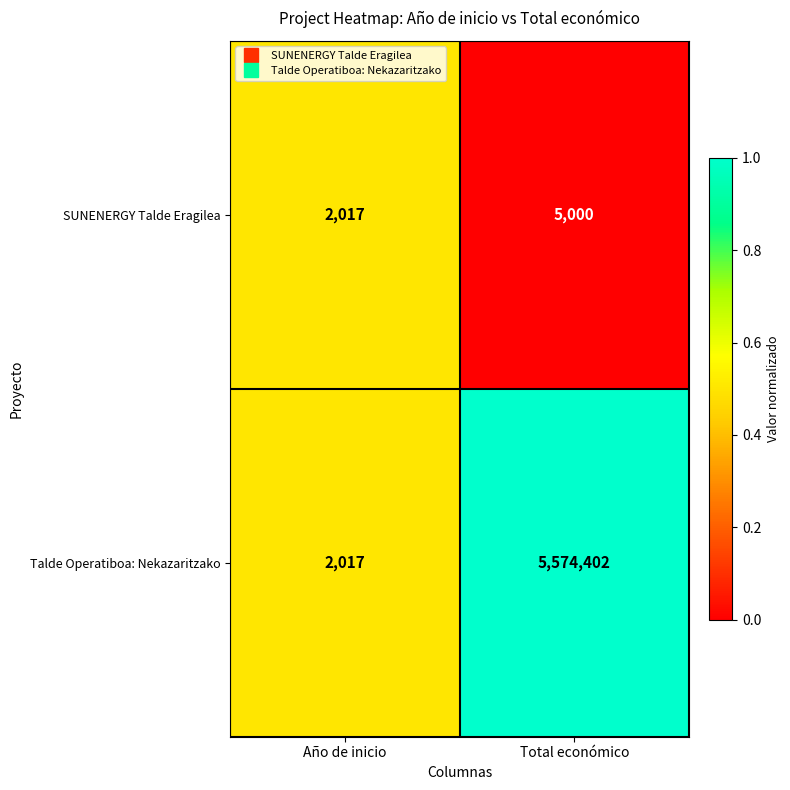

What is the total value across all series at Año de inicio?

4034